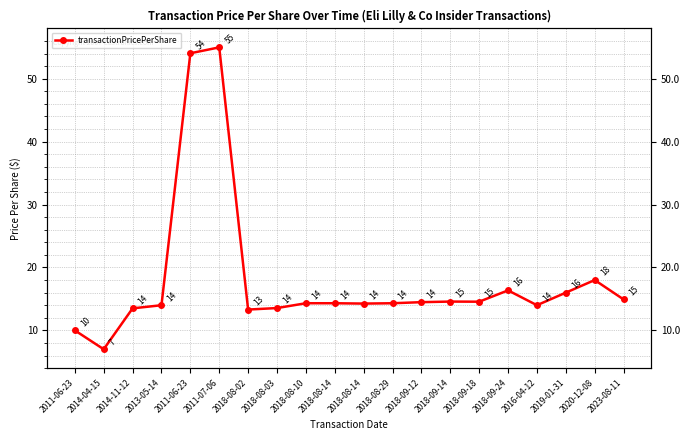

Reading left to right, transcribe all the data shown in this chart.

10.0	7.0	13.5	14.0	54.1	55.0	13.3	13.6	14.3	14.3	14.3	14.3	14.5	14.6	14.6	16.4	14.0	16.0	18.0	14.9